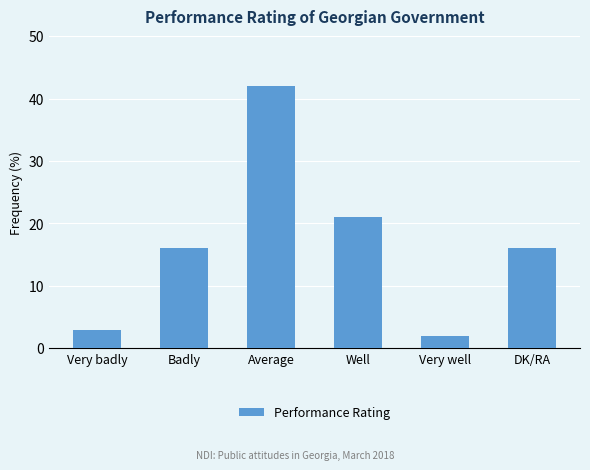

Between Well and Very badly, which is larger?

Well